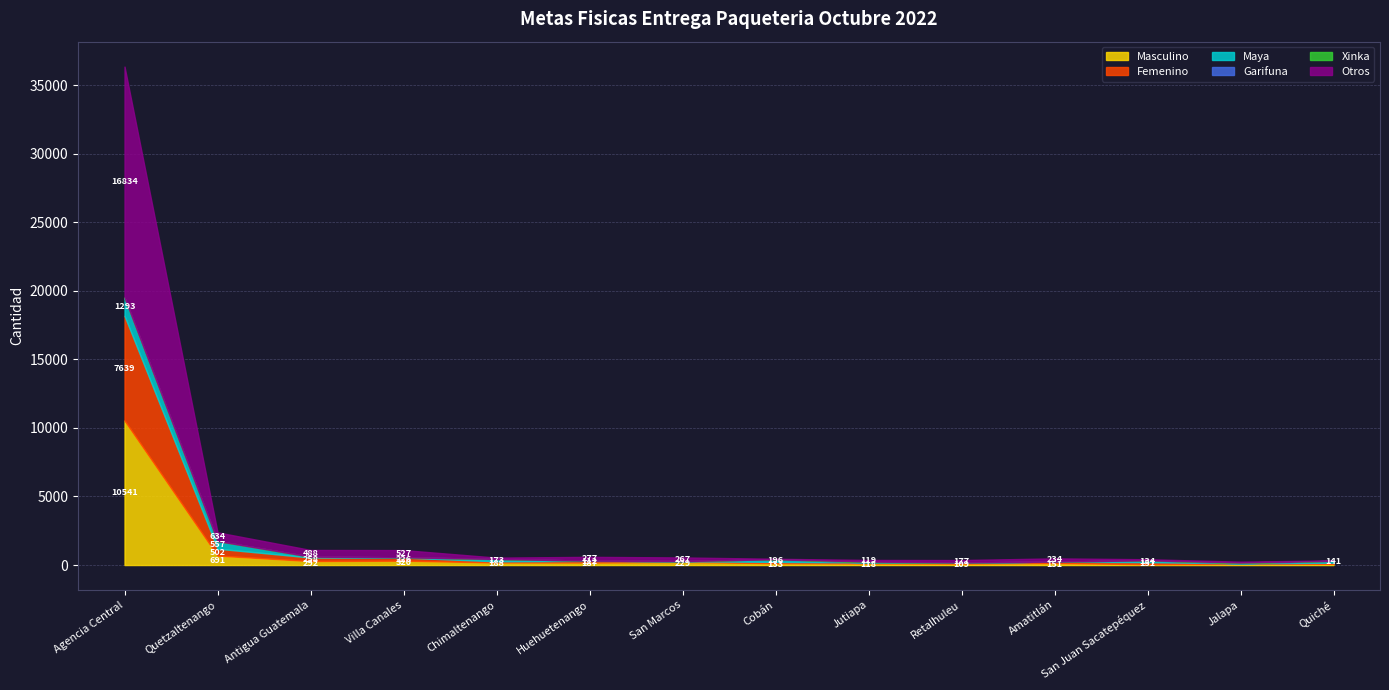

At which label does Femenino first exceed 96?

Agencia Central